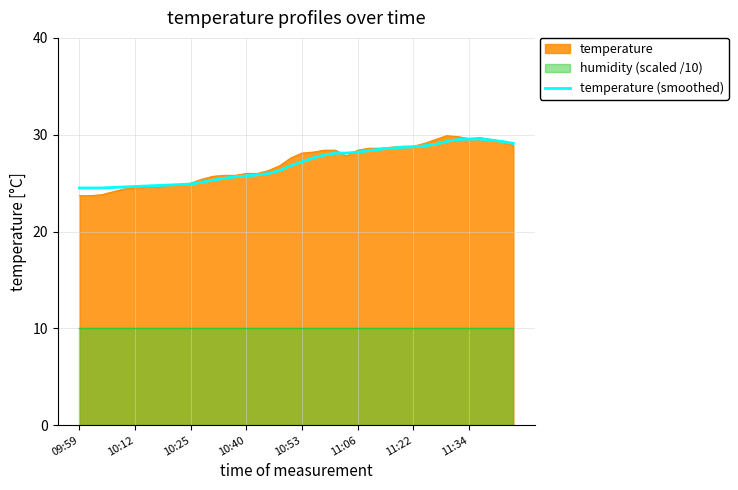

The temperature (smoothed) series shows 24.9 at 10:25. True or false?

True